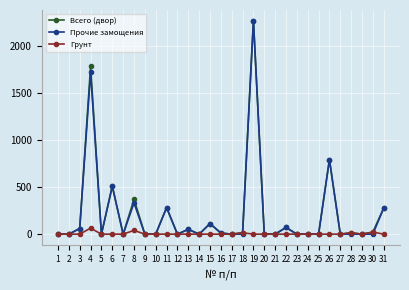

How many lines are shown in the chart?

3